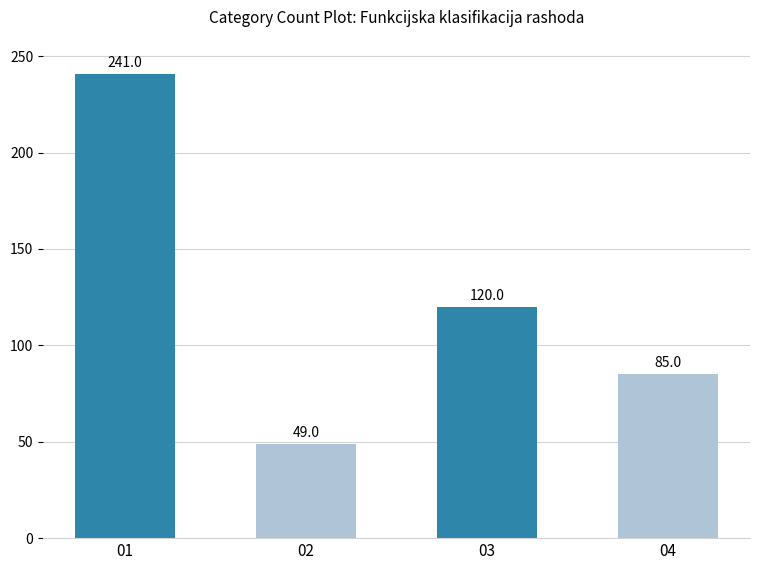

Reading left to right, what are all the values shown in this chart?

01=241	02=49	03=120	04=85